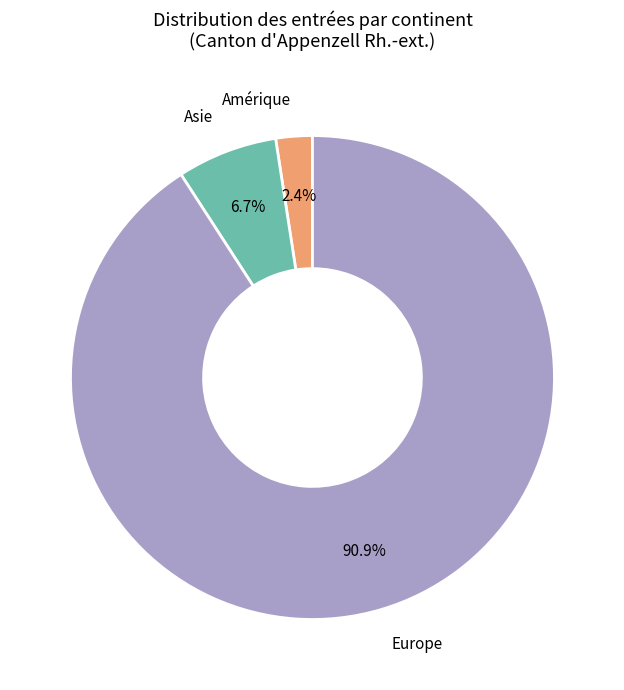

How many slices are in this pie chart?

3